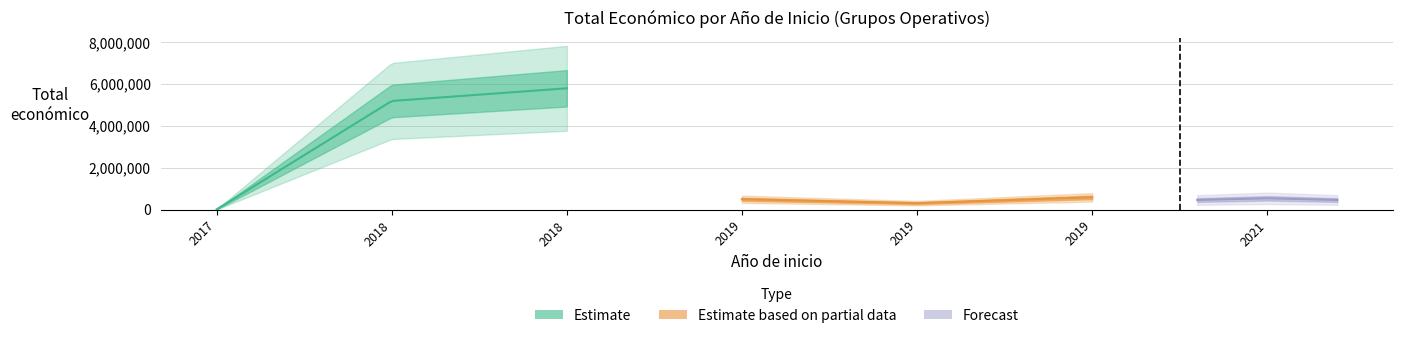

What is the value of the Total económico point at the 1st from the left?

11096